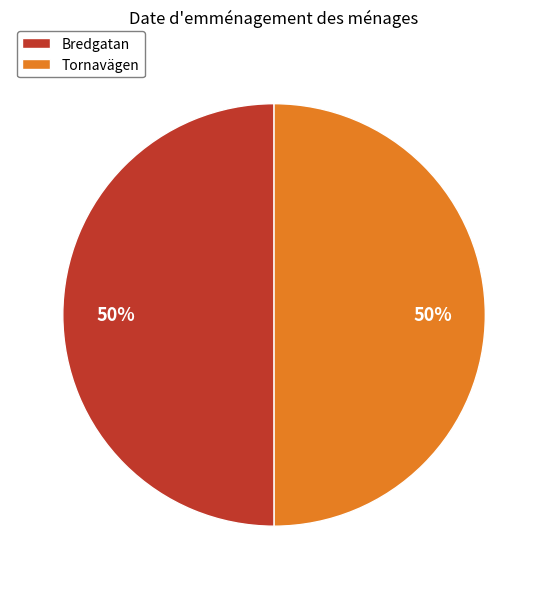

Is the sum of Tornavägen and Bredgatan greater than half?

Yes